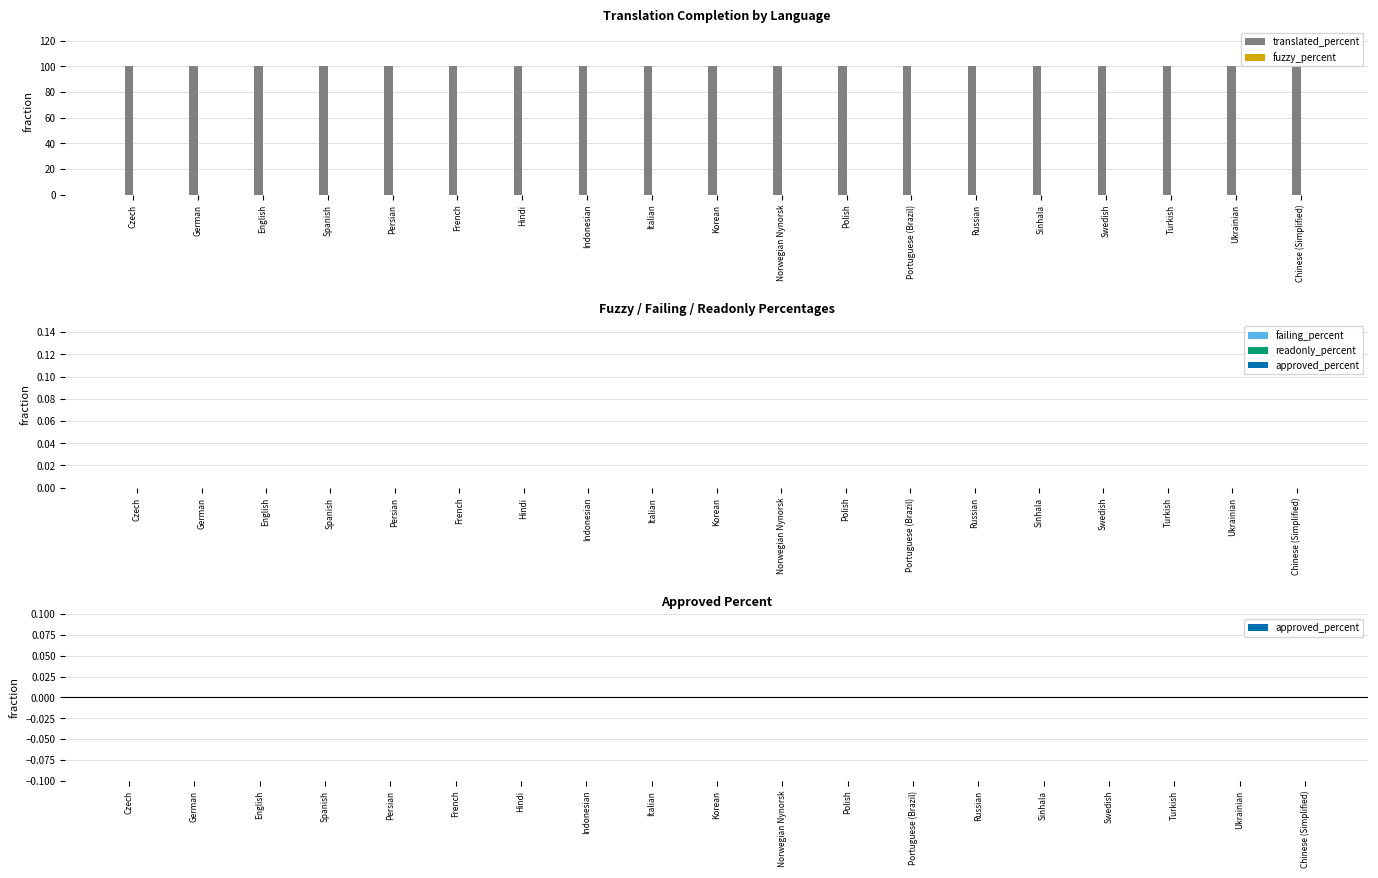

What is the label of the 5th bar from the left?

Persian